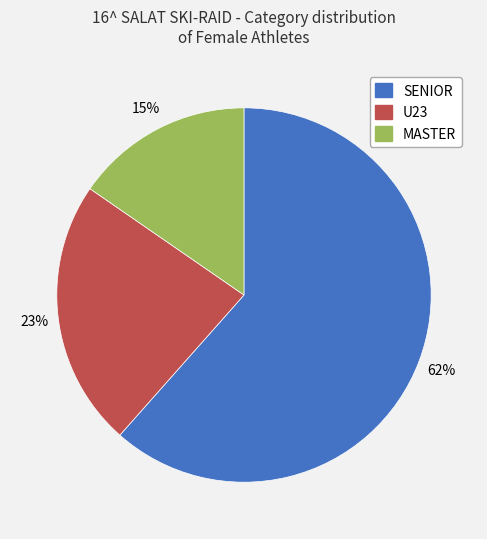

To the nearest percent, what is the combined percentage of MASTER and SENIOR?

77%